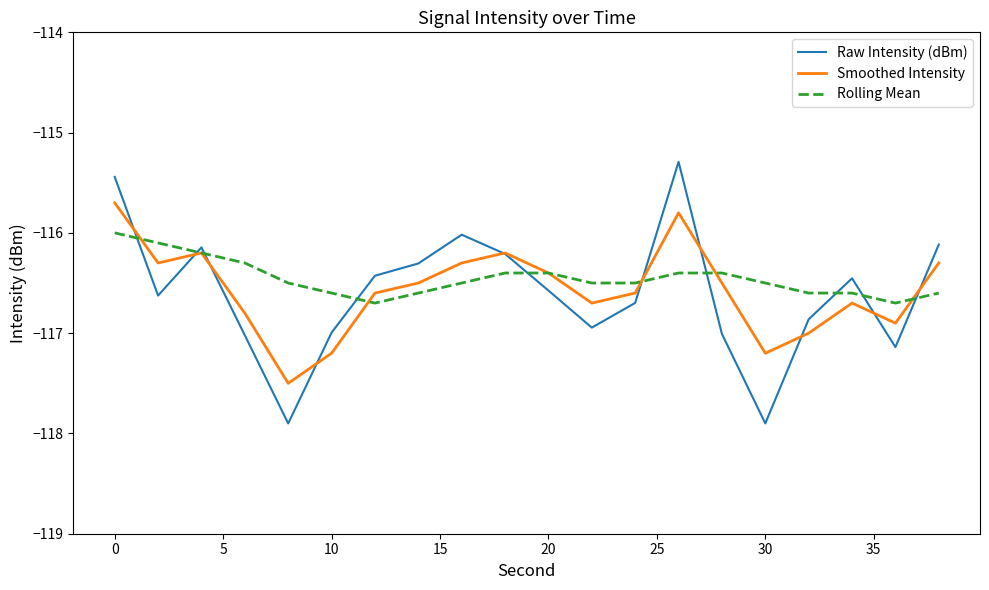

What is the lowest value of the Rolling Mean series?

-116.7